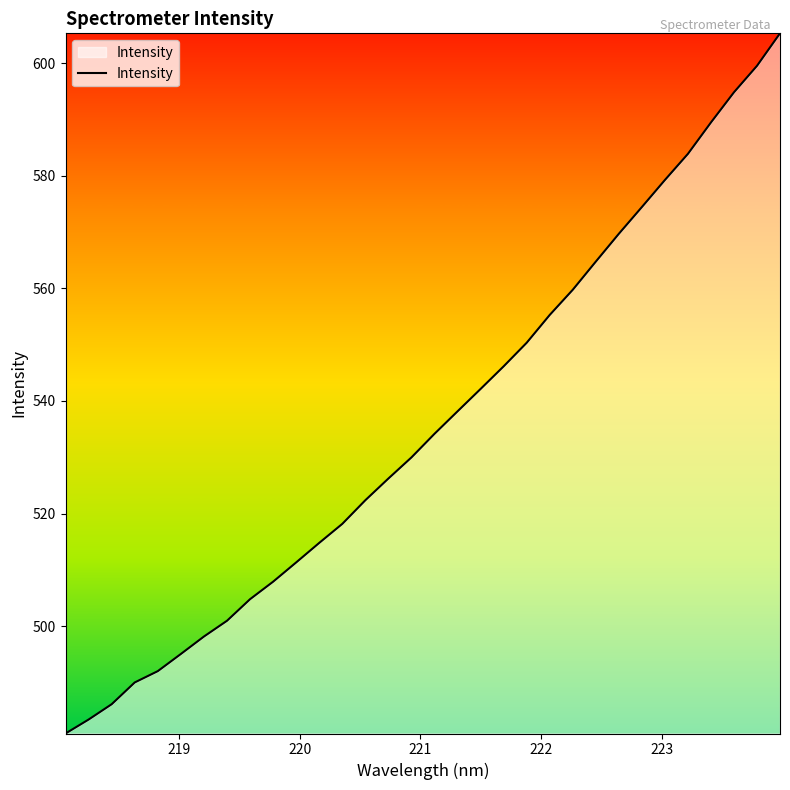

What is the difference between the maximum and minimum values?

124.3